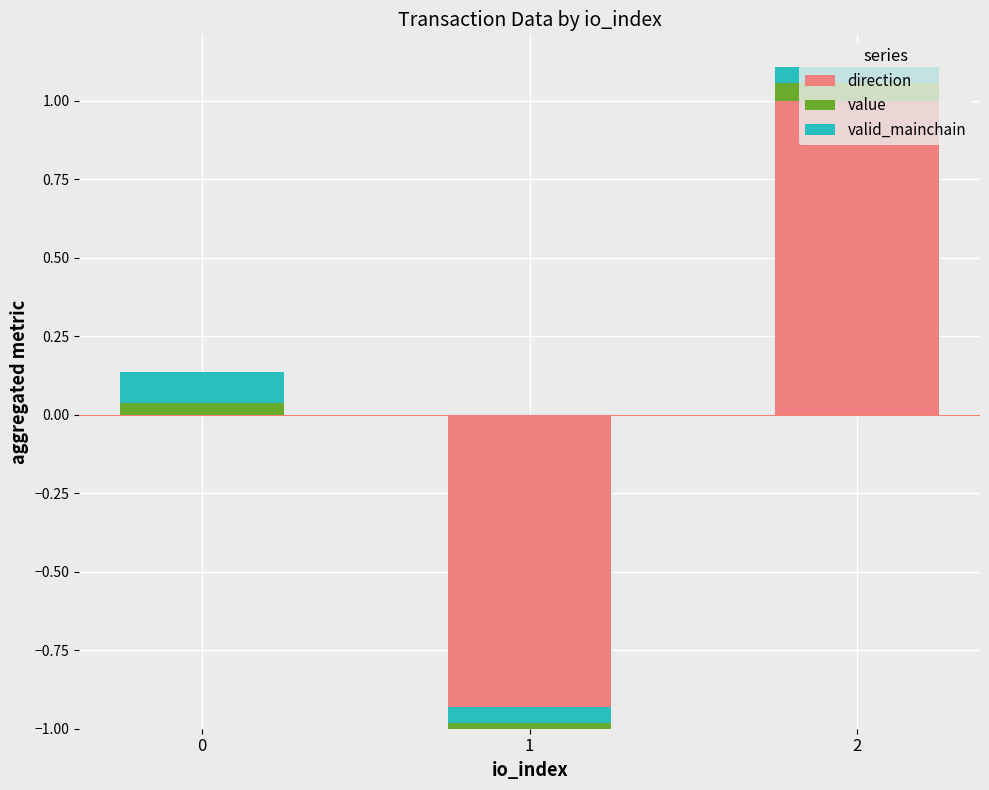

How many values in the direction series exceed 0?

1